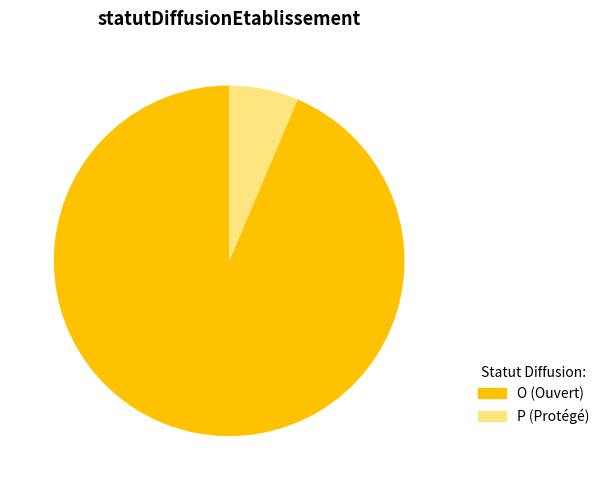

Does P represent more than half of the total?

No